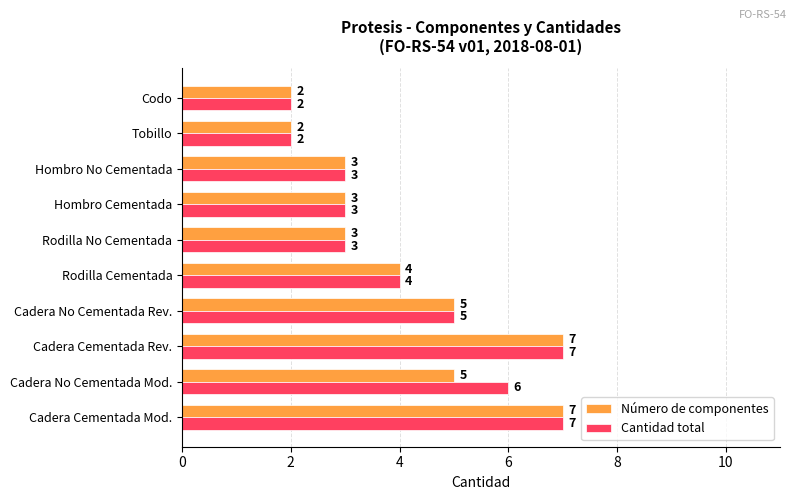

Rank the series by their average value, from lowest to highest.

Número de componentes, Cantidad total